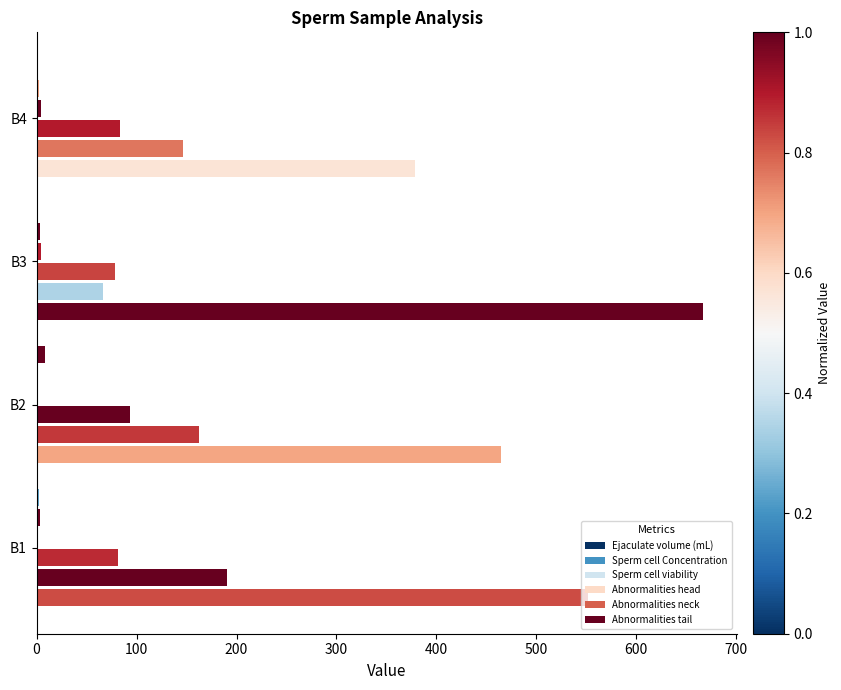

True or false: Abnormalities tail has a value of 0.0 at B3.

False